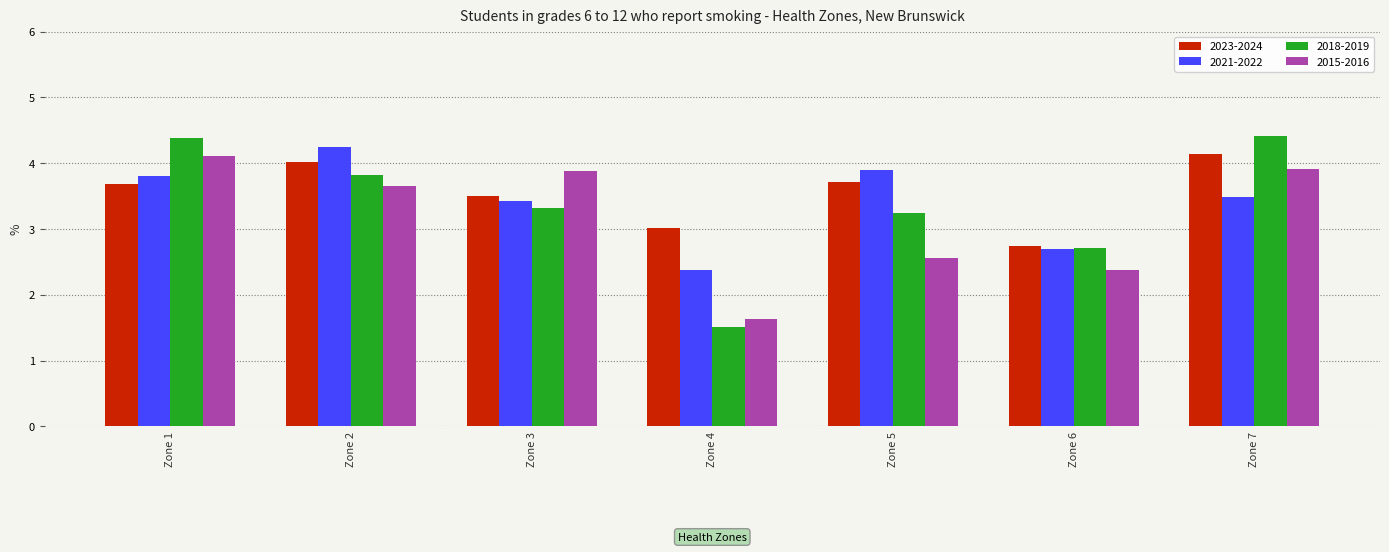

Does the chart contain any negative values?

No